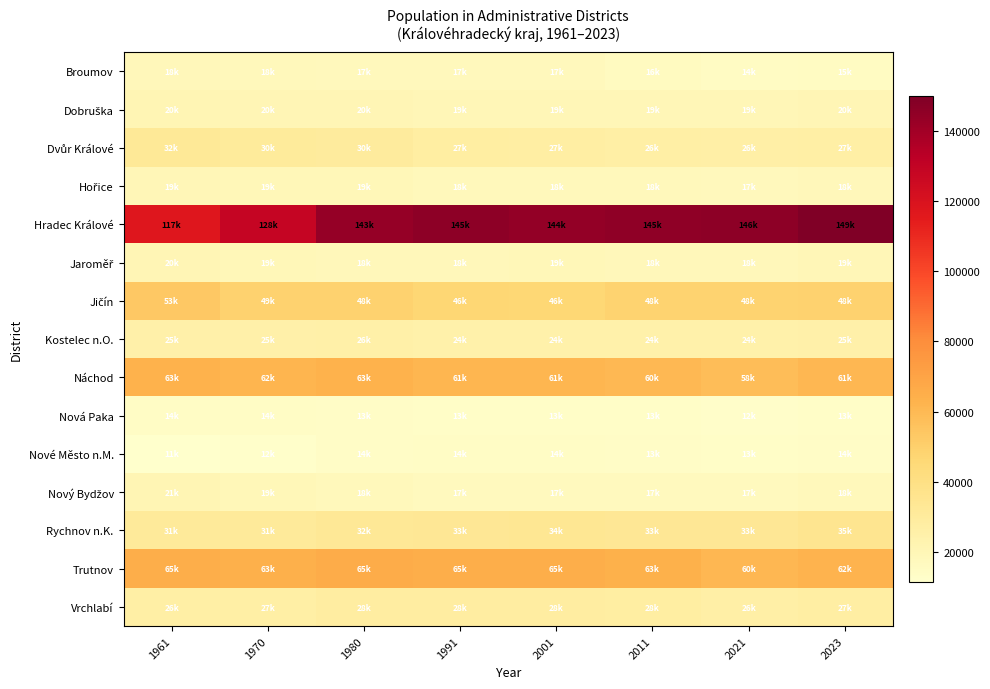

What is the total value across all series at 2023?

556949